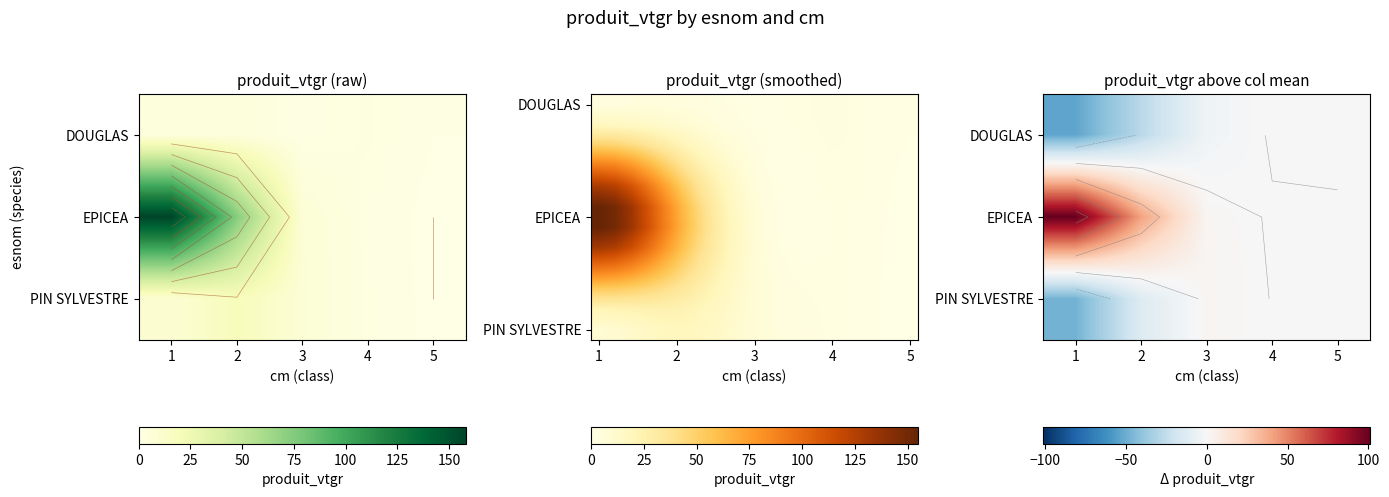

The value of DOUGLAS at 5 is 1.1. True or false?

False